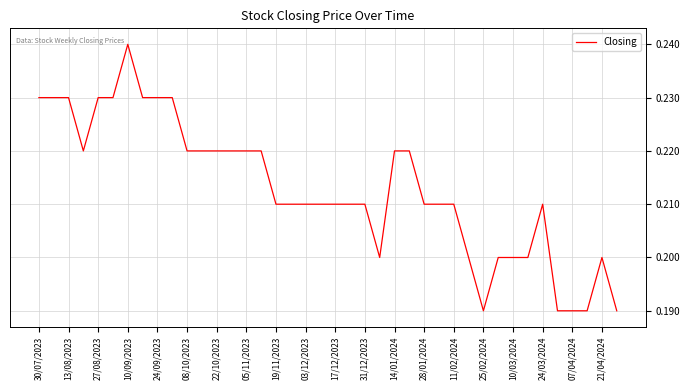

What is the smallest value displayed?

0.2